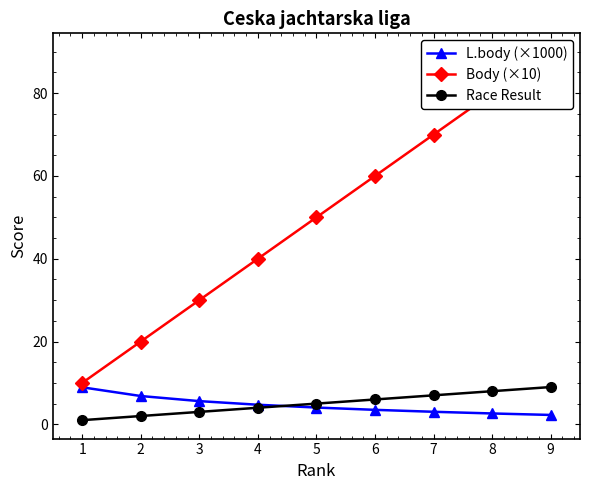

At which label does Race Result first exceed 5?

6